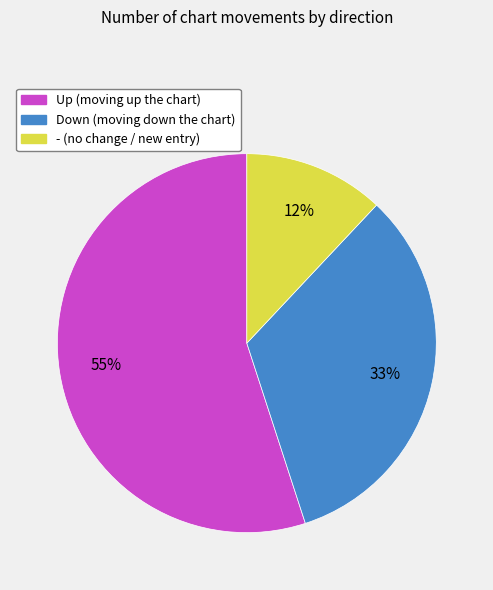

To the nearest percent, what is the average slice percentage?

33%